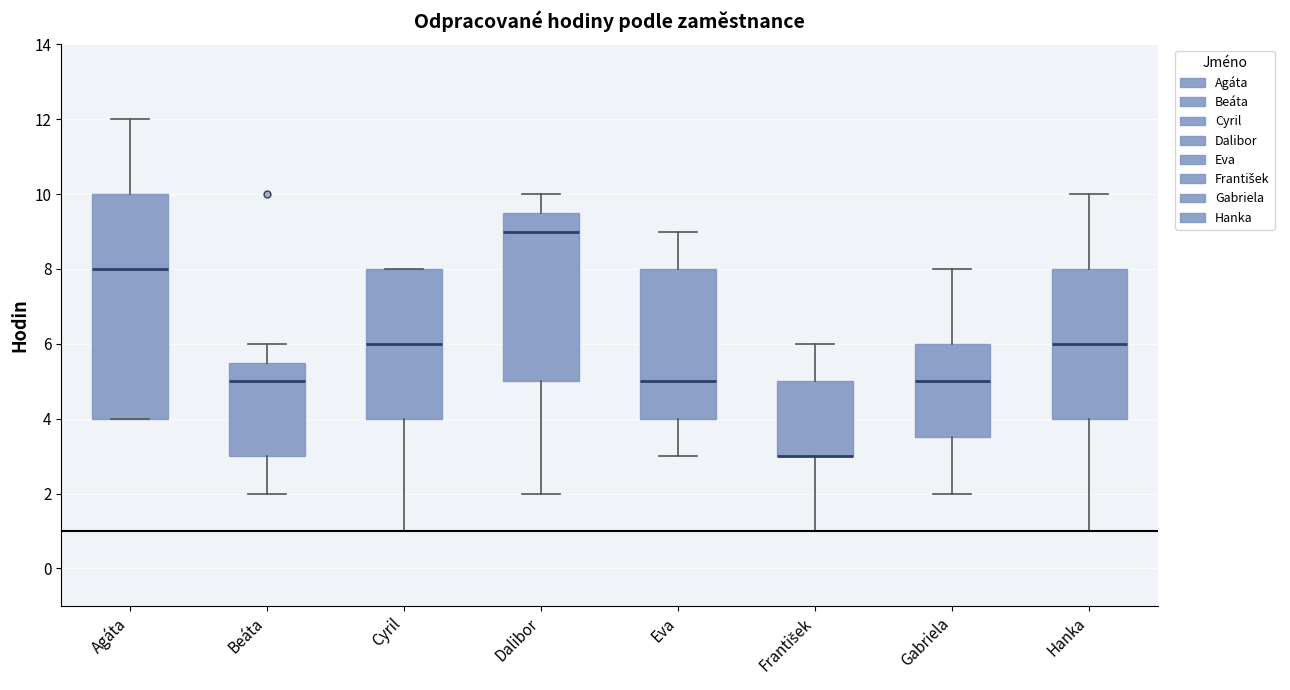

Reading left to right, read every box against the y-axis: the position of its median line, the range the box covers, and the ends of its whiskers. The values are not printed on the chart, so give them approximately, as read against the axis.

Agáta: median 8.0, box 4.0 to 10.0, whiskers 4.0 to 12.0
Beáta: median 5.0, box 3.0 to 5.6, whiskers 2.0 to 6.0
Cyril: median 6.0, box 4.0 to 8.0, whiskers 1.0 to 8.0
Dalibor: median 9.0, box 5.0 to 9.6, whiskers 2.0 to 10.0
Eva: median 5.0, box 4.0 to 8.0, whiskers 3.0 to 9.0
František: median 3.0 (drawn on the box's lower edge), box 3.0 to 5.0, whiskers 1.0 to 6.0
Gabriela: median 5.0, box 3.6 to 6.0, whiskers 2.0 to 8.0
Hanka: median 6.0, box 4.0 to 8.0, whiskers 1.0 to 10.0